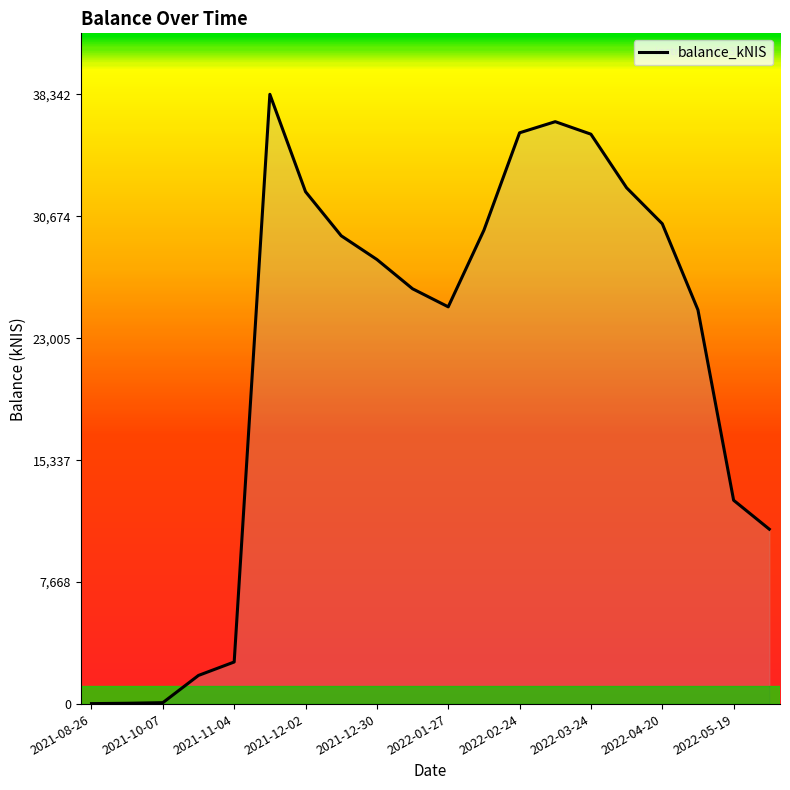

What is the greatest value displayed?

38342.4